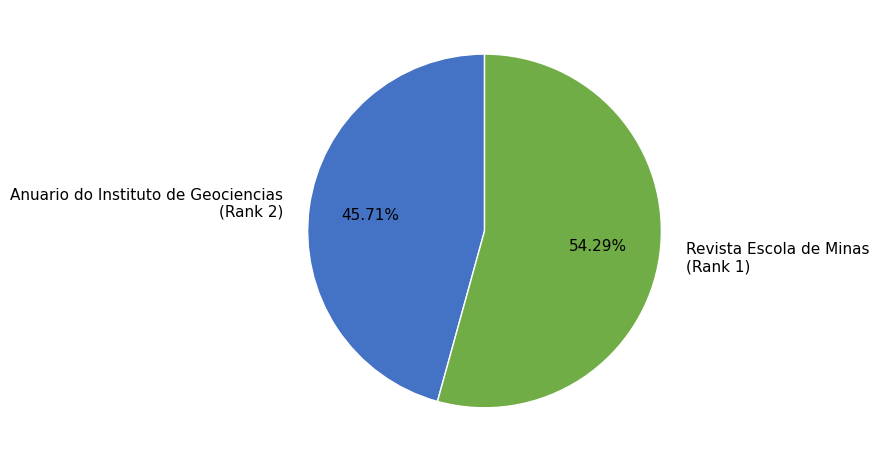

Combined, do Revista Escola de Minas (Rank 1) and Anuario do Instituto de Geociencias (Rank 2) account for over 50%?

Yes